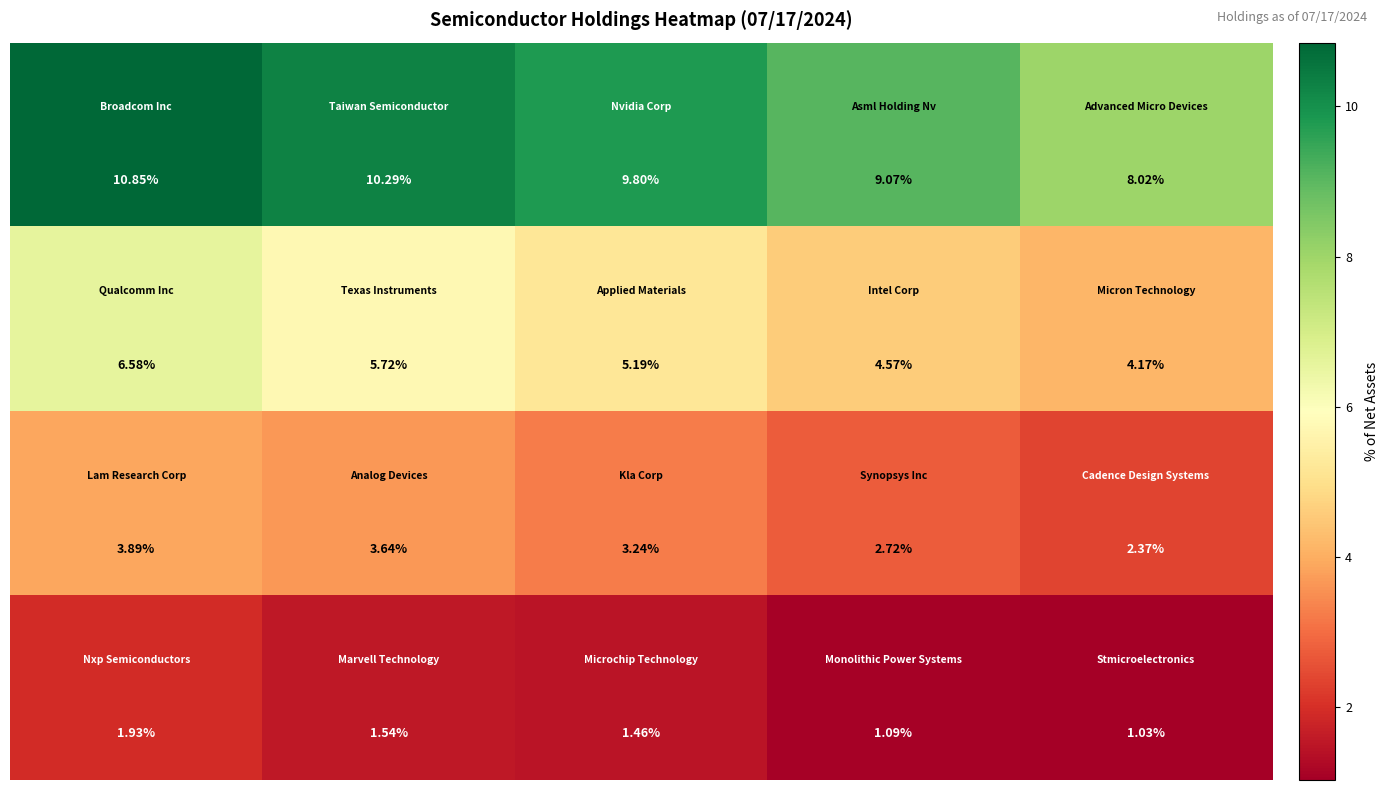

How many data points does each series have?

5